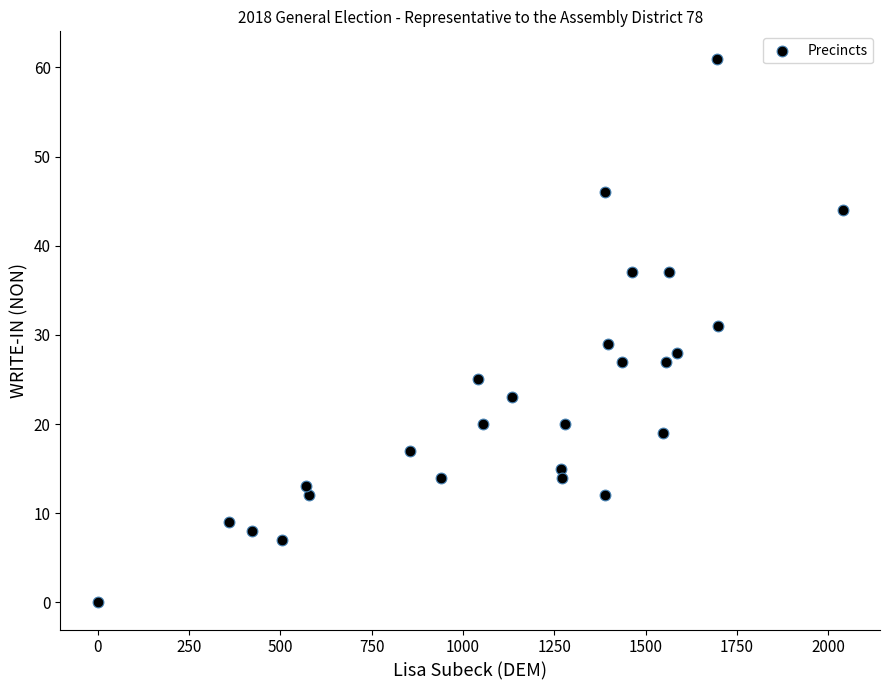

What is the range of Y values (max minus min)?

61